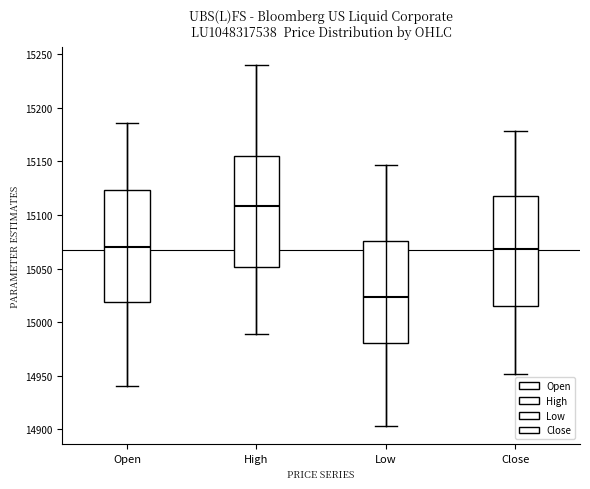

Reading left to right, transcribe this box plot: for each box, give where its median line is, the range the box spans, and where its two whiskers end, as read against the y-axis. The values are not printed on the chart, so give them approximately, as read against the axis.

Open: median 15070, box 15020 to 15125, whiskers 14940 to 15185
High: median 15110, box 15050 to 15155, whiskers 14990 to 15240
Low: median 15025, box 14980 to 15075, whiskers 14905 to 15145
Close: median 15070, box 15015 to 15115, whiskers 14950 to 15180